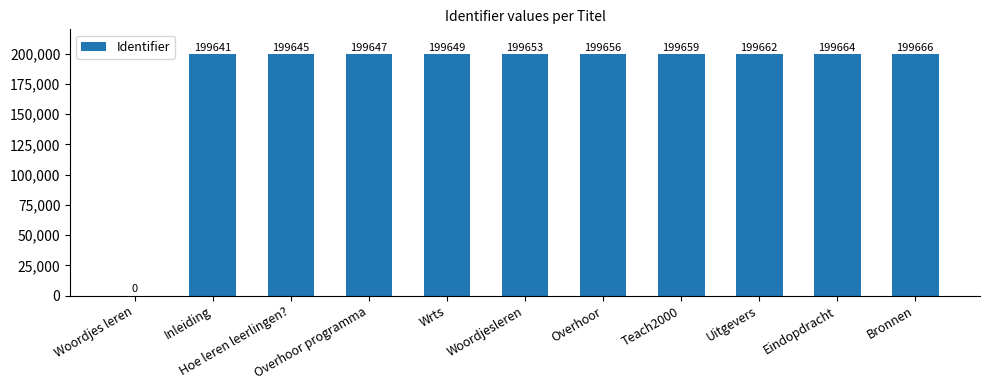

What value does the data have at Bronnen, to the nearest 100?

199700